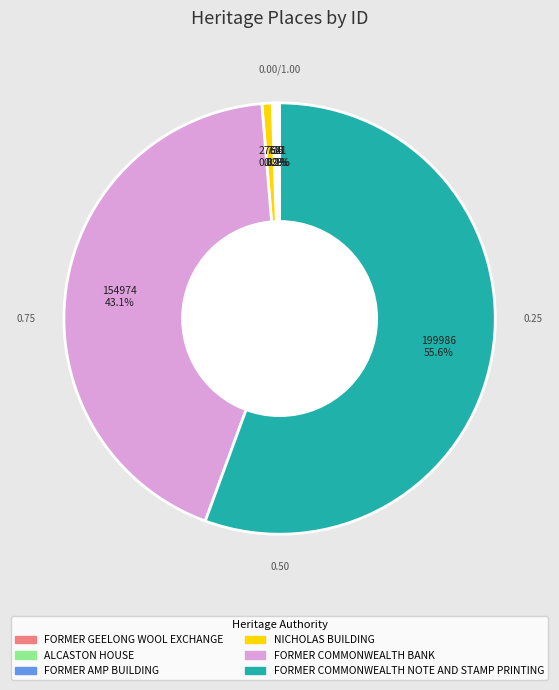

Does any single category account for the majority?

Yes